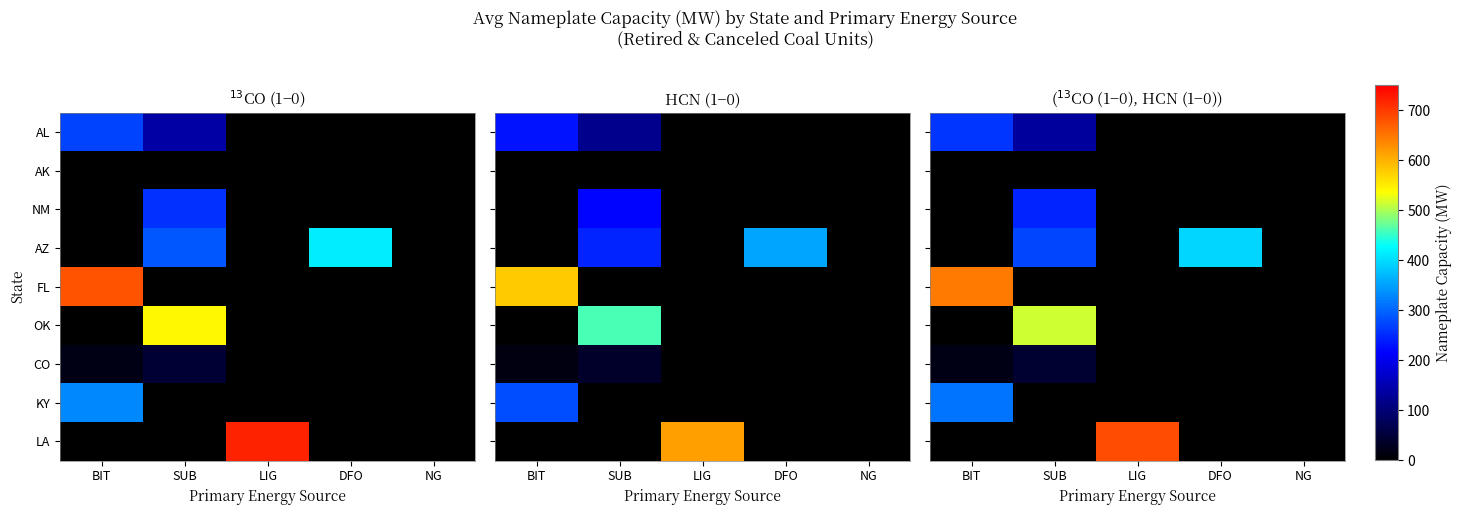

The value of KY at BIT is 163.7. True or false?

False